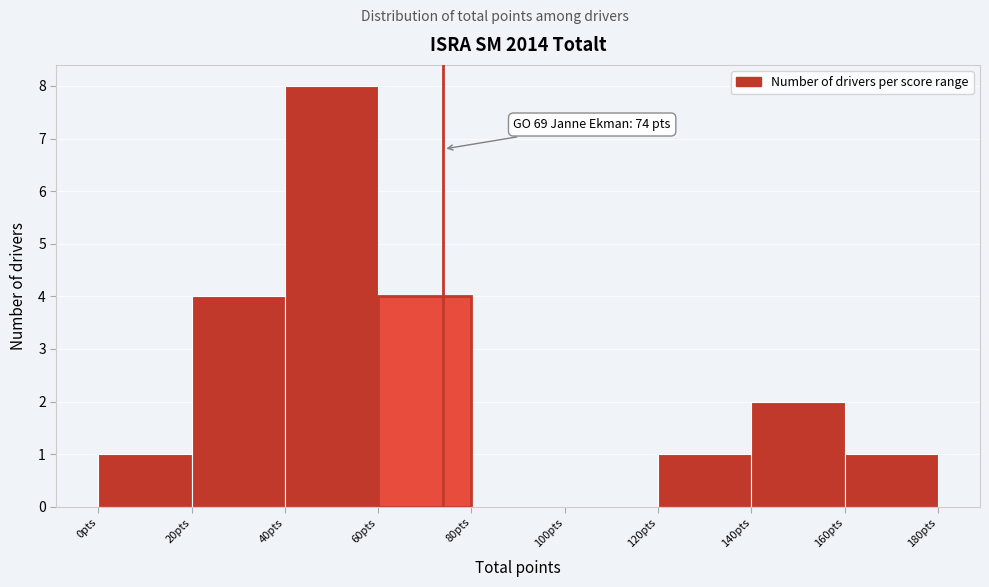

Which range on the x-axis has the tallest bar?

40 to 60